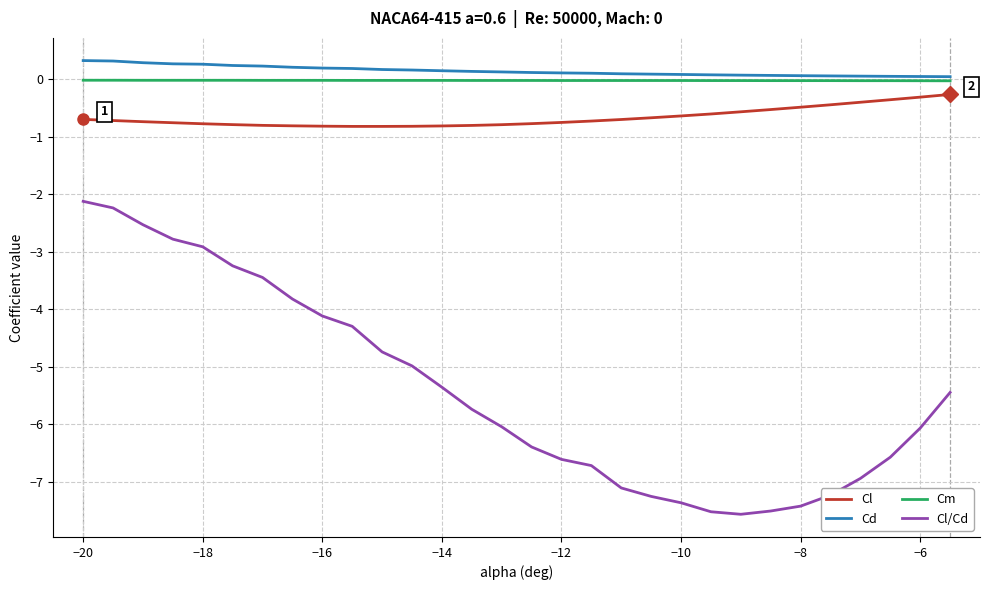

What is the maximum value shown in the chart?

0.3